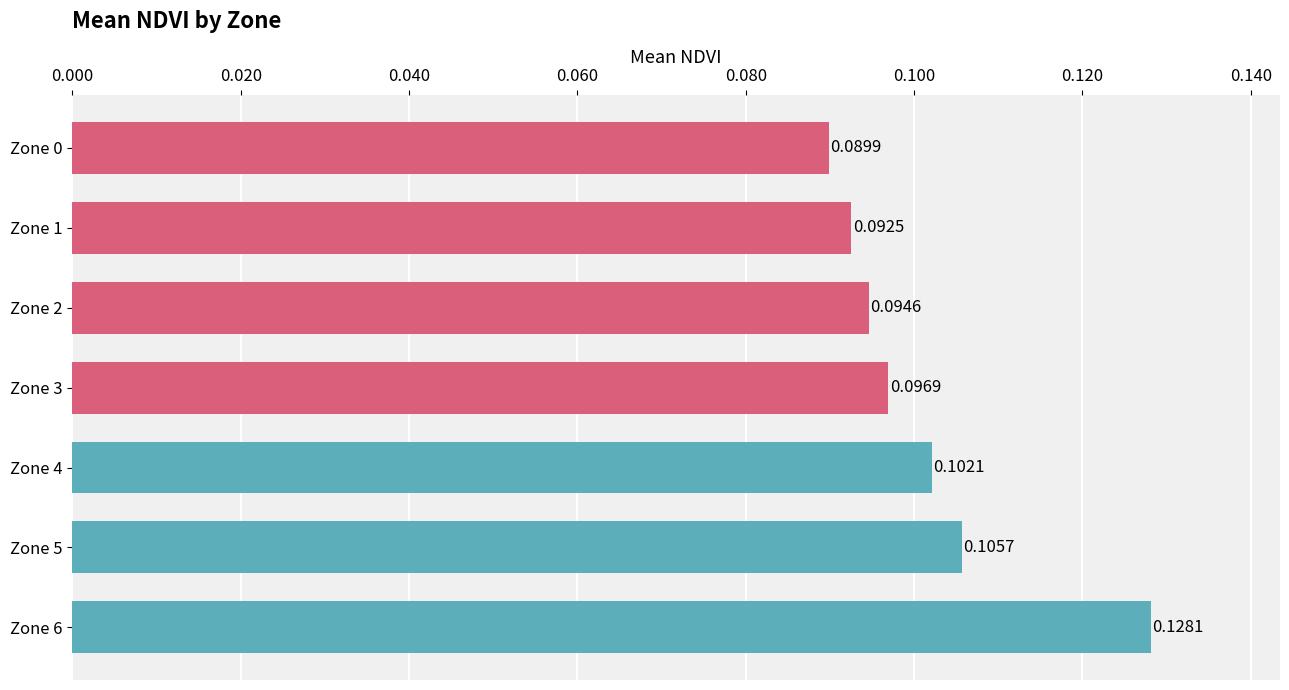

Rank the categories by value from highest to lowest.

Zone 6, Zone 5, Zone 4, Zone 3, Zone 2, Zone 1, Zone 0